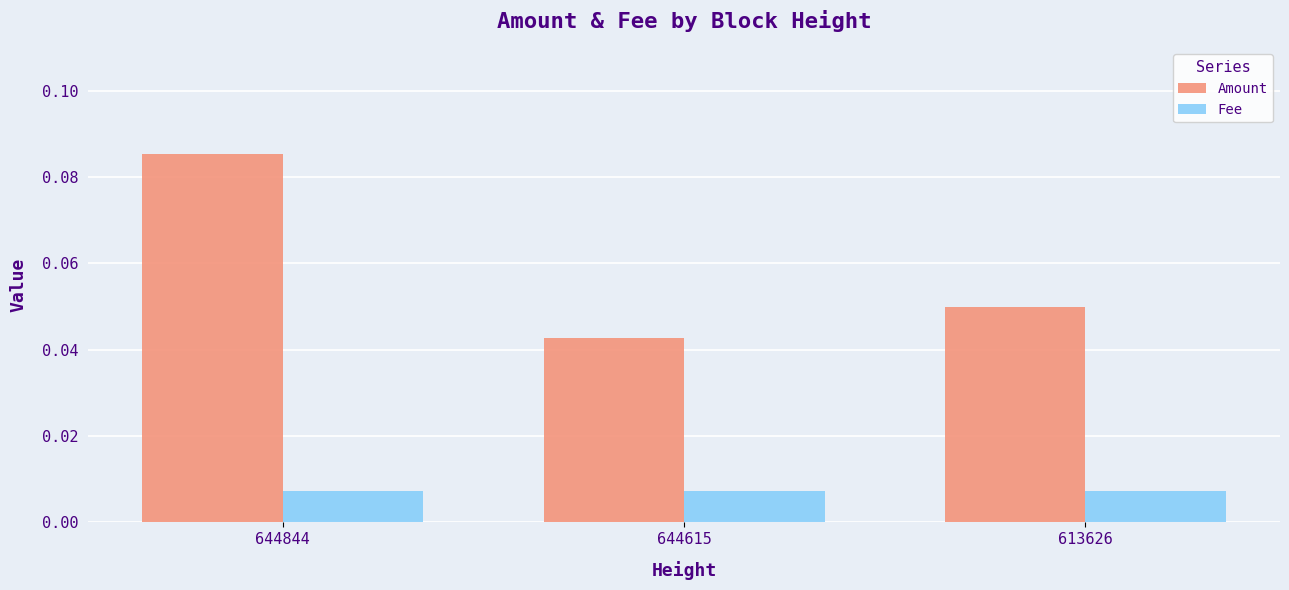

At which label does Amount reach its minimum?

644615